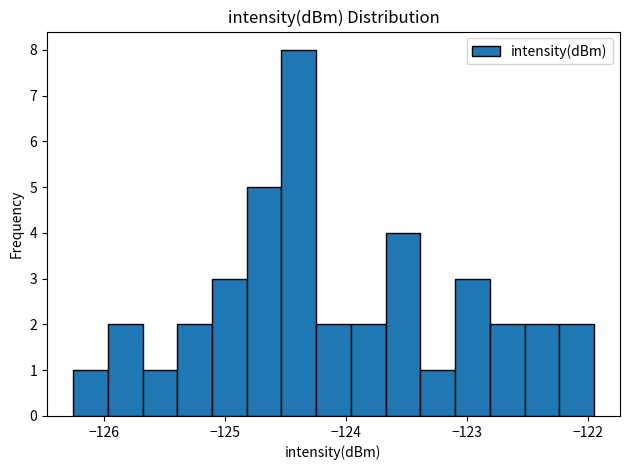

Around what value on the x-axis is the tallest bar? Give the approximate position of its centre, as read against the axis.

-124.4